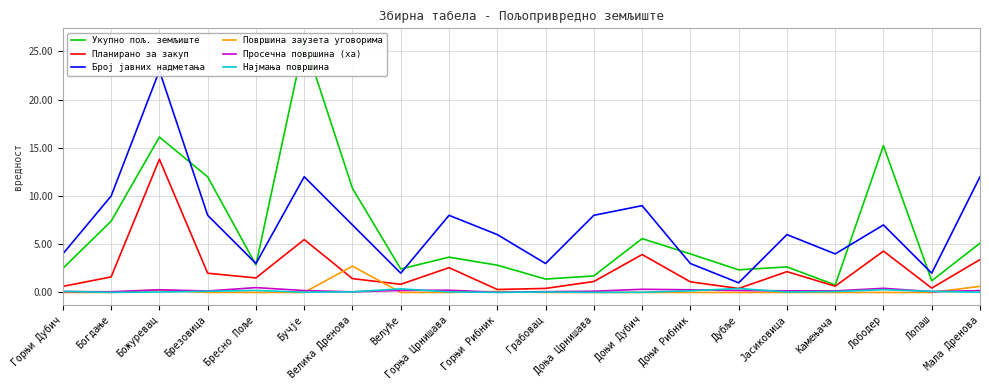

The value of Број јавних надметања at Камењача is 5.7. True or false?

False